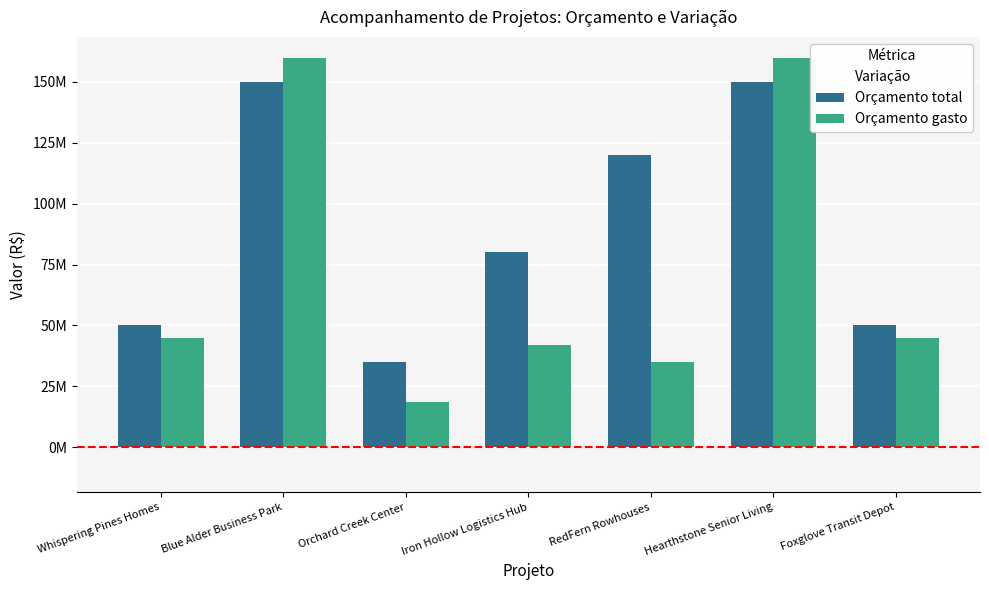

Where does the Orçamento total series first go above 80000000?

Blue Alder Business Park